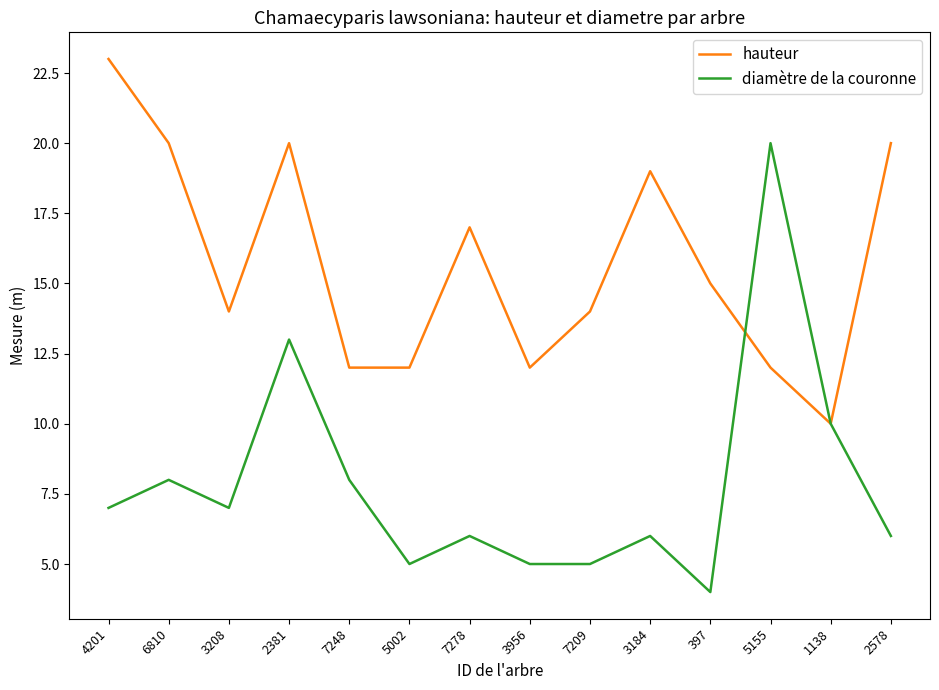

How many series are shown in this chart?

2